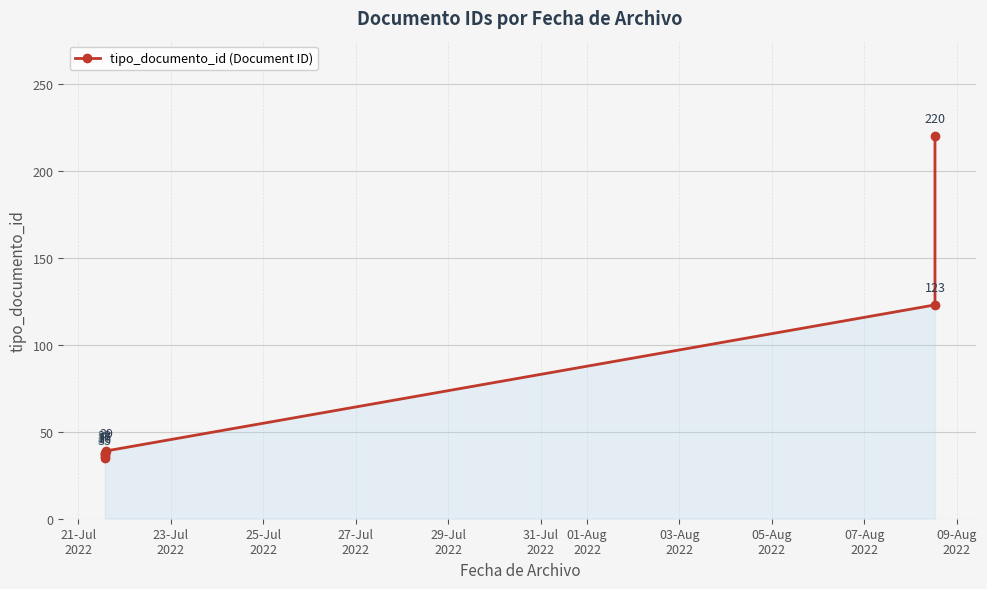

What is the sum of all values?

528